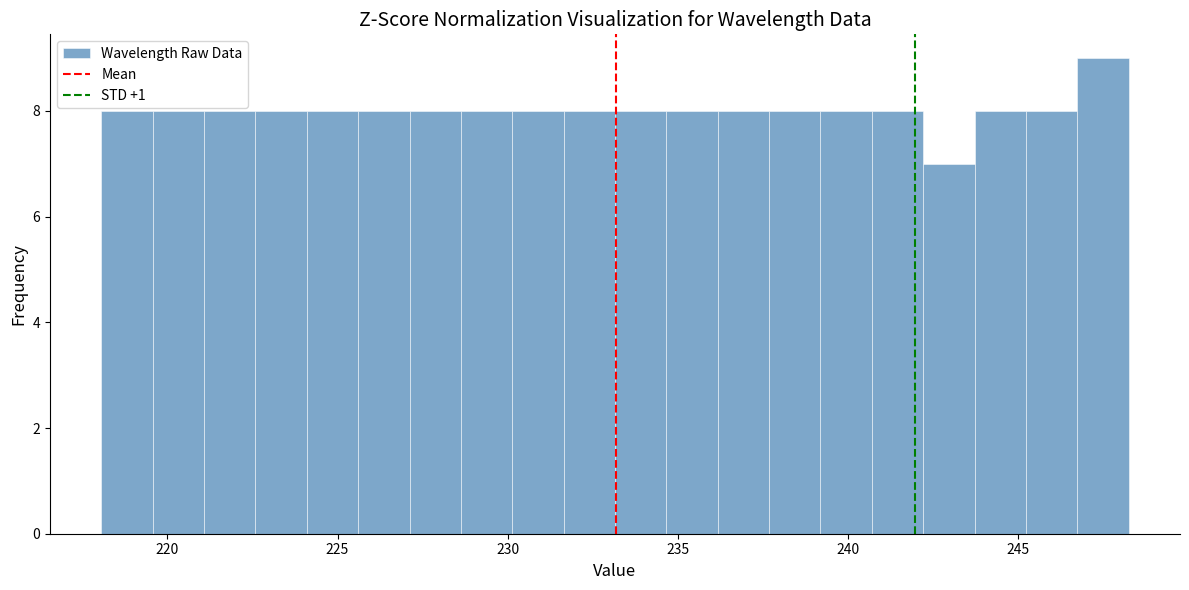

Around what value on the x-axis is the tallest bar? Give the approximate position of its centre, as read against the axis.

247.5